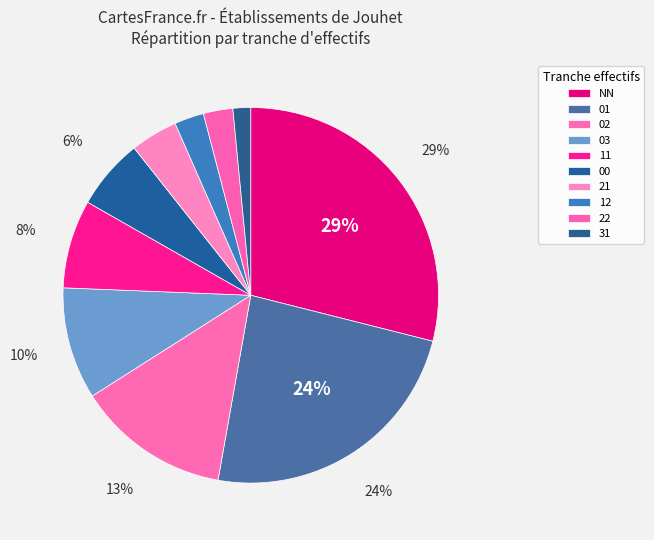

To the nearest percent, what portion does 12 represent?

3%